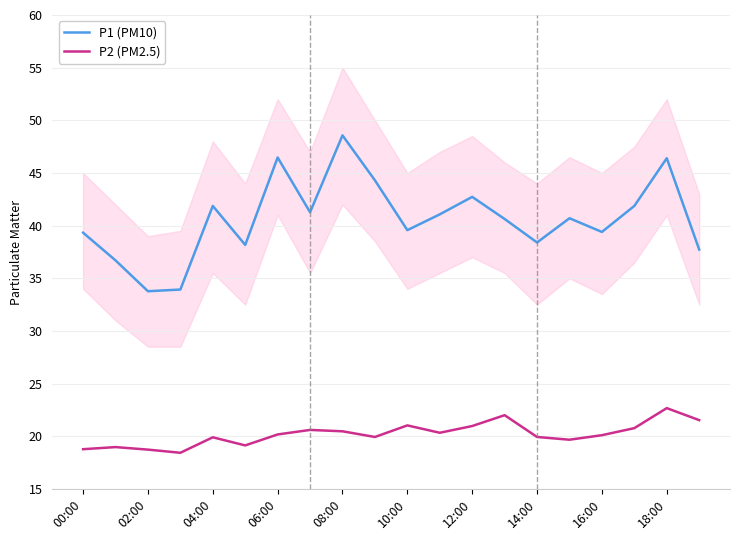

What is the difference between the maximum and second lowest values in the P1 (PM10) series?

14.6